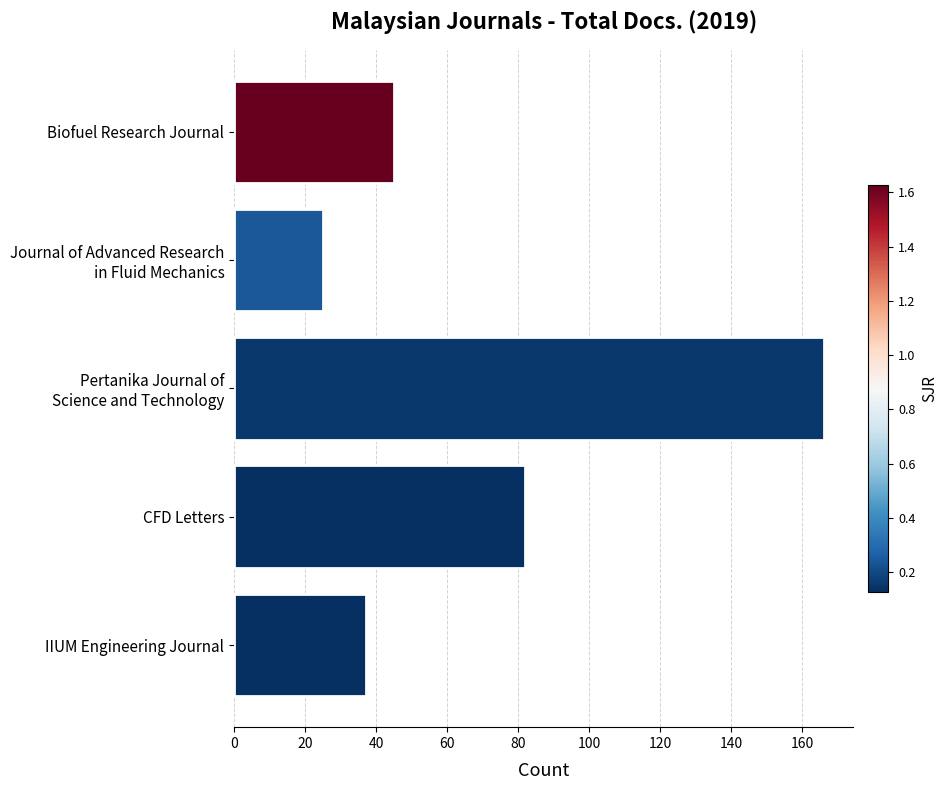

Is it true that the value at IIUM Engineering Journal is 37?

True